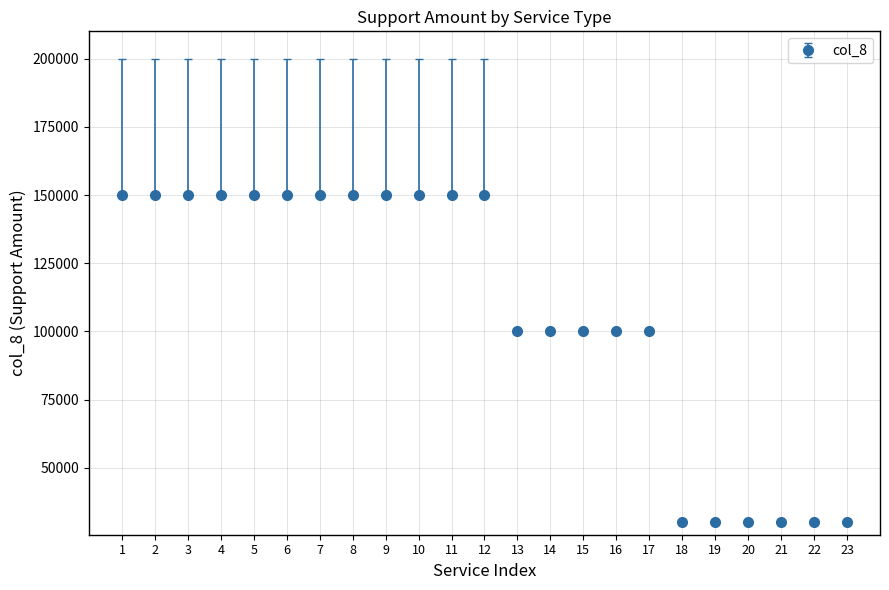

Between 23 and 8, which is larger?

8